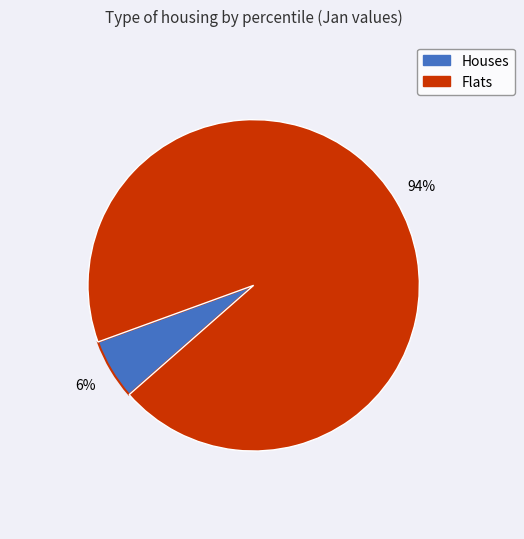

Is there a majority slice in this chart?

Yes